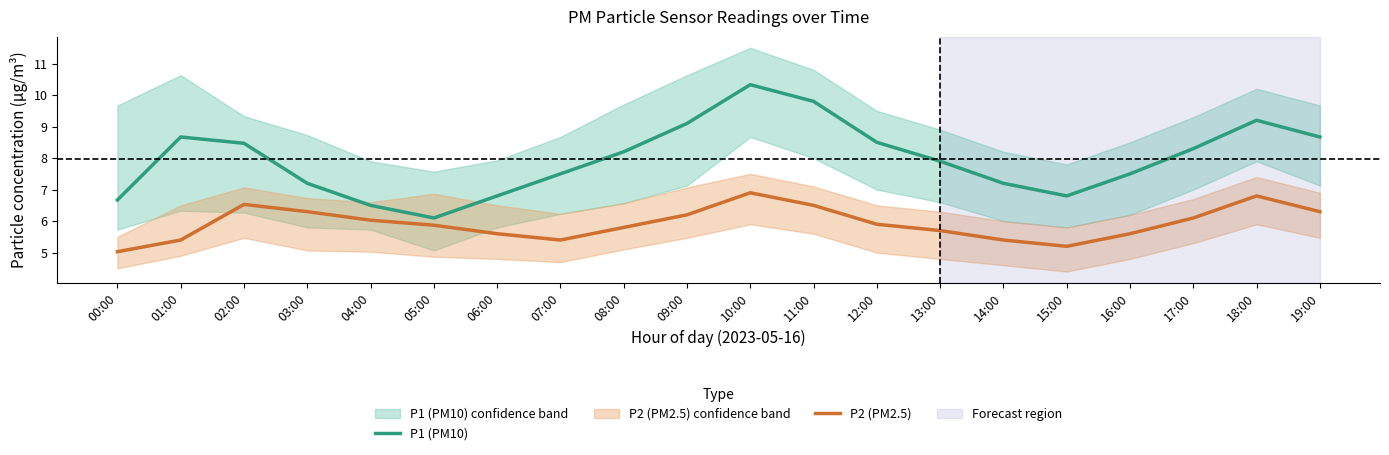

True or false: P2 (PM2.5) has more than 0 interior local peaks.

True